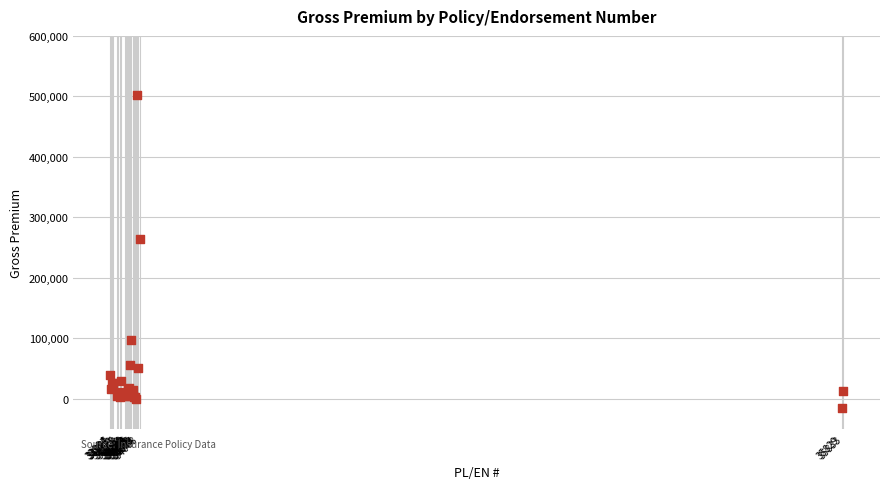

What Y value in the scatter plot is closest to 243246?

264704.7